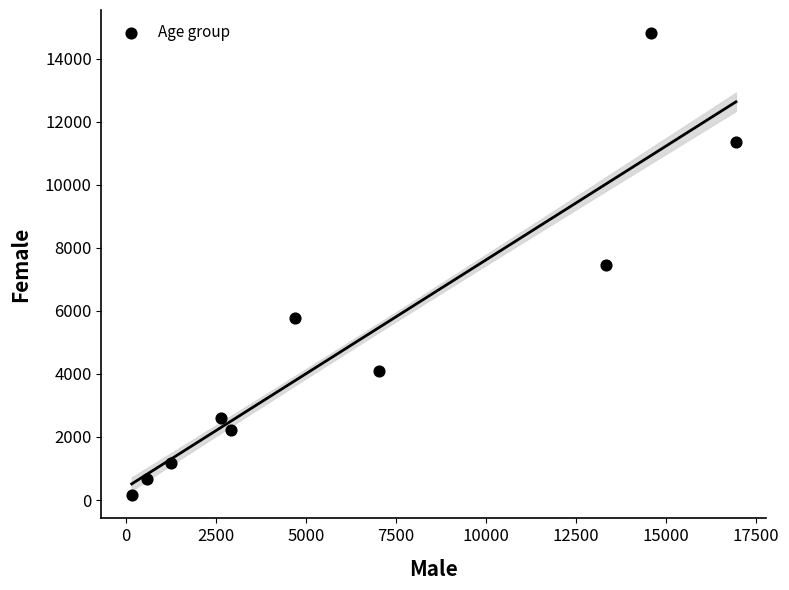

What is the range of X values (max minus min)?

16780